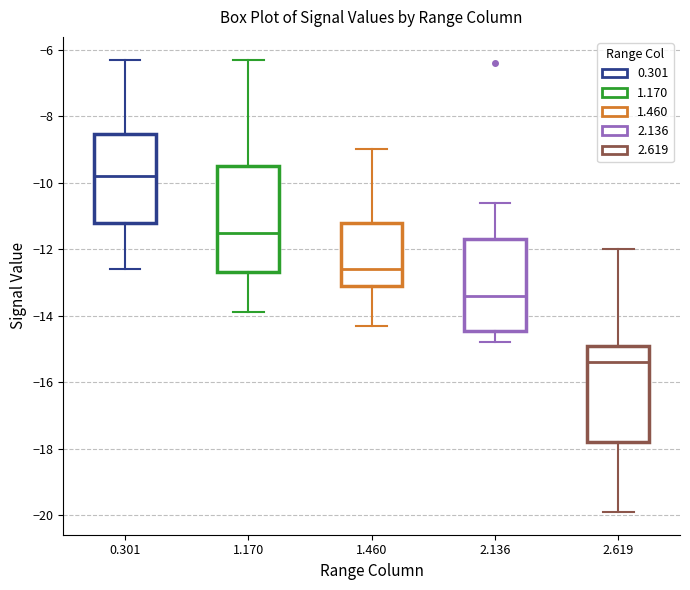

Reading left to right, transcribe this box plot: for each box, give where its median line is, the range the box spans, and where its two whiskers end, as read against the y-axis. The values are not printed on the chart, so give them approximately, as read against the axis.

0.301: median -9.8, box -11.2 to -8.6, whiskers -12.6 to -6.2
1.170: median -11.4, box -12.6 to -9.4, whiskers -13.8 to -6.2
1.460: median -12.6, box -13.0 to -11.2, whiskers -14.2 to -9.0
2.136: median -13.4, box -14.4 to -11.6, whiskers -14.8 to -10.6
2.619: median -15.4, box -17.8 to -14.8, whiskers -19.8 to -12.0